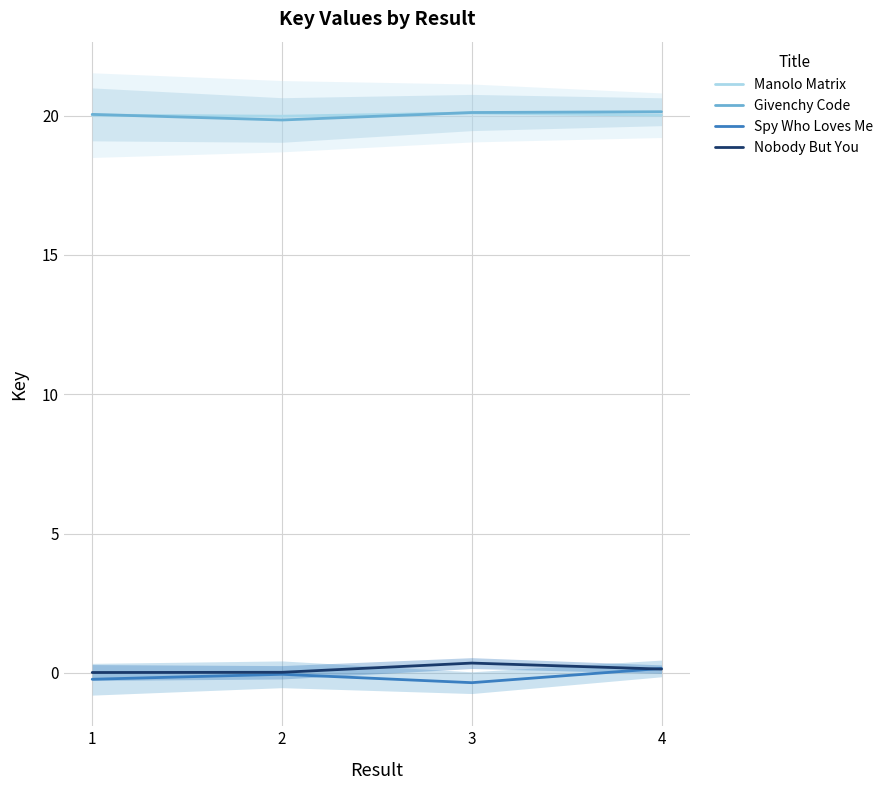

Between 1 and 3, which is larger?

3